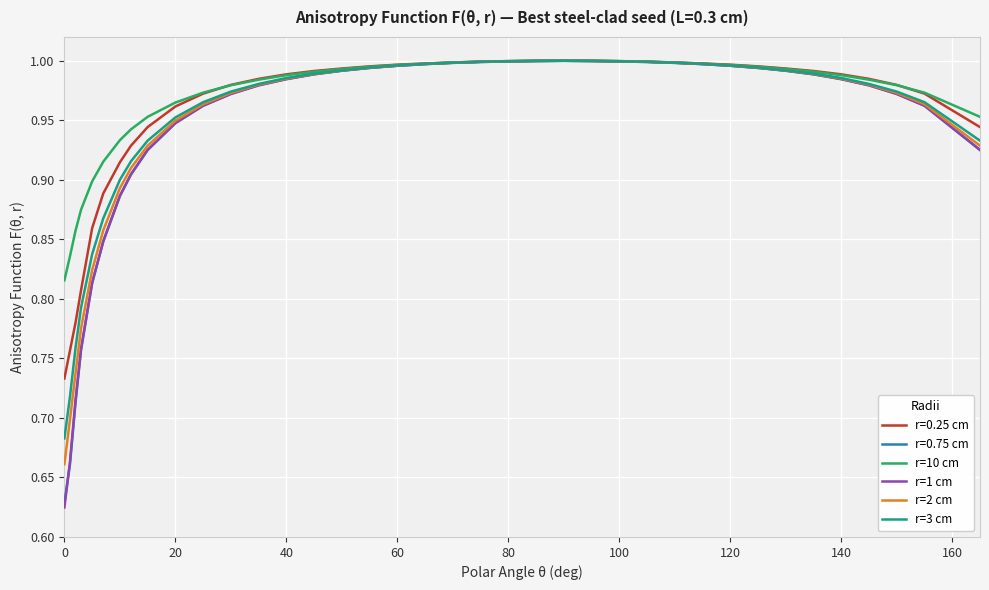

In r=10 cm, how many points are higher than both neighbors (excluding endpoints)?

1